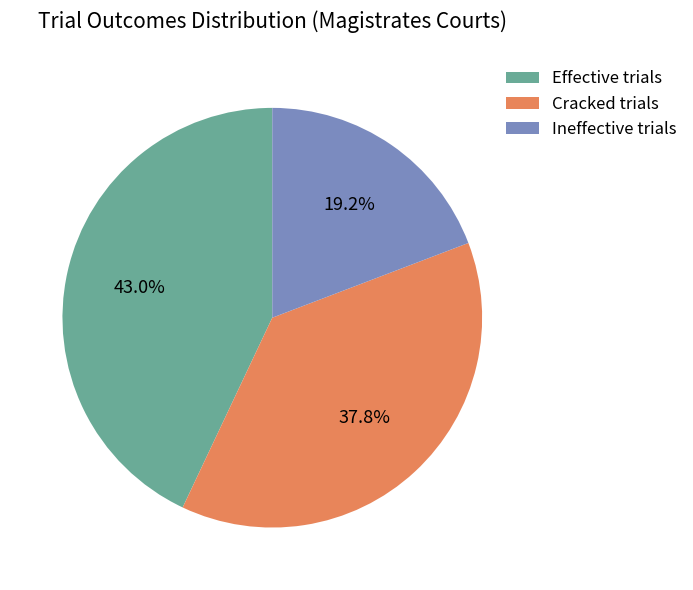

Rank the categories by value from highest to lowest.

Effective trials, Cracked trials, Ineffective trials